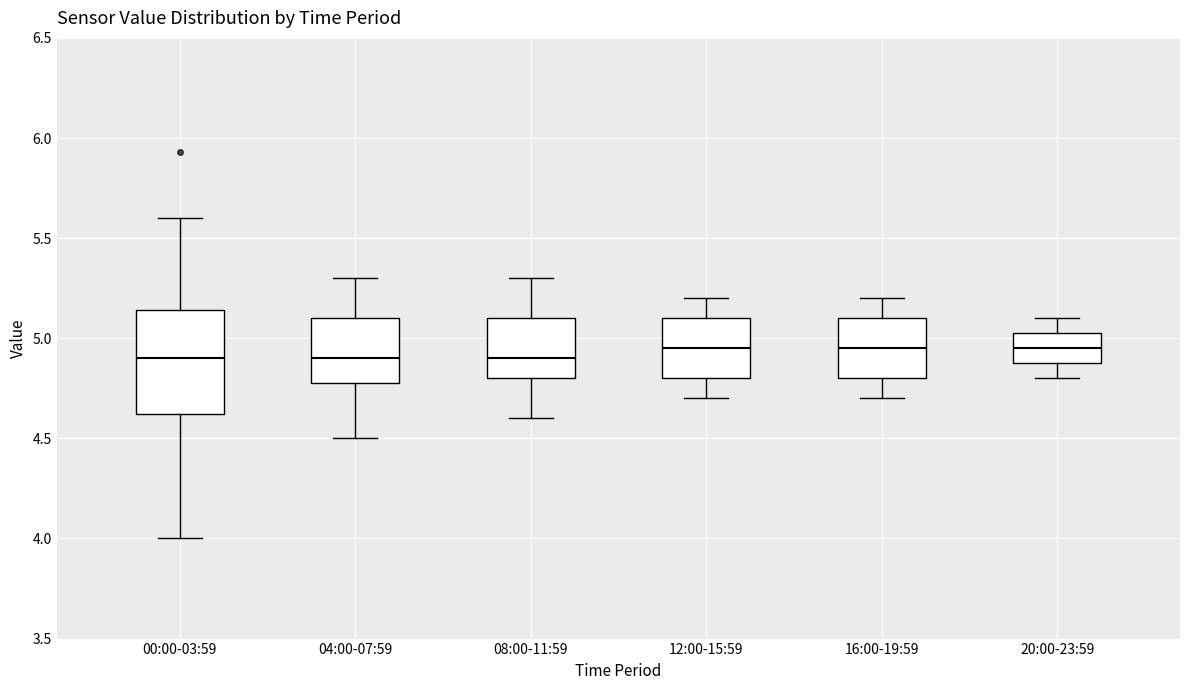

Reading left to right, transcribe this box plot: for each box, give where its median line is, the range the box spans, and where its two whiskers end, as read against the y-axis. The values are not printed on the chart, so give them approximately, as read against the axis.

00:00-03:59: median 4.90, box 4.60 to 5.15, whiskers 4.00 to 5.60
04:00-07:59: median 4.90, box 4.80 to 5.10, whiskers 4.50 to 5.30
08:00-11:59: median 4.90, box 4.80 to 5.10, whiskers 4.60 to 5.30
12:00-15:59: median 4.95, box 4.80 to 5.10, whiskers 4.70 to 5.20
16:00-19:59: median 4.95, box 4.80 to 5.10, whiskers 4.70 to 5.20
20:00-23:59: median 4.95, box 4.90 to 5.05, whiskers 4.80 to 5.10